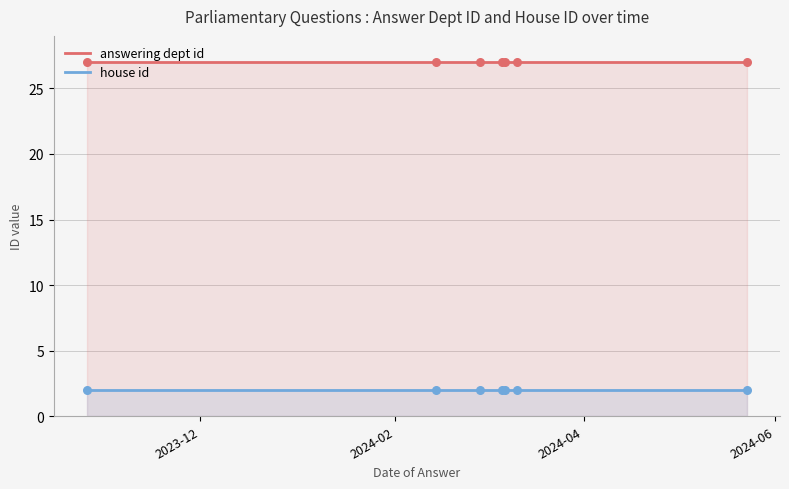

At which category is the sum across all series the highest?

2023-10-26